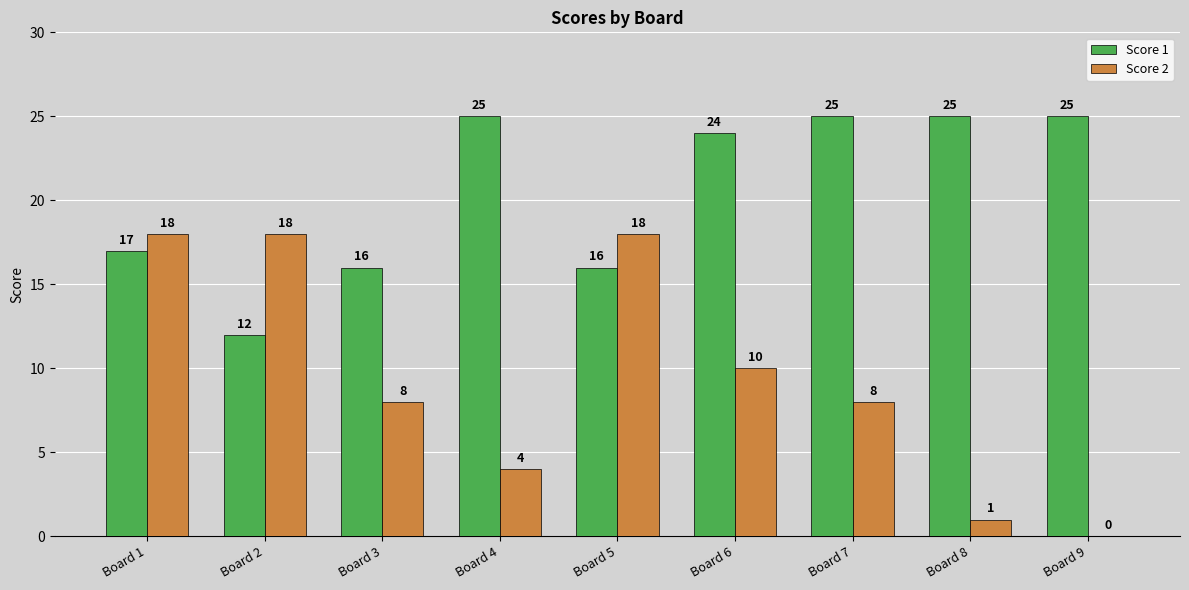

Reading right to left, transcribe all the data shown in this chart.

Score 1: Board 9=25	Board 8=25	Board 7=25	Board 6=24	Board 5=16	Board 4=25	Board 3=16	Board 2=12	Board 1=17
Score 2: Board 9=0	Board 8=1	Board 7=8	Board 6=10	Board 5=18	Board 4=4	Board 3=8	Board 2=18	Board 1=18